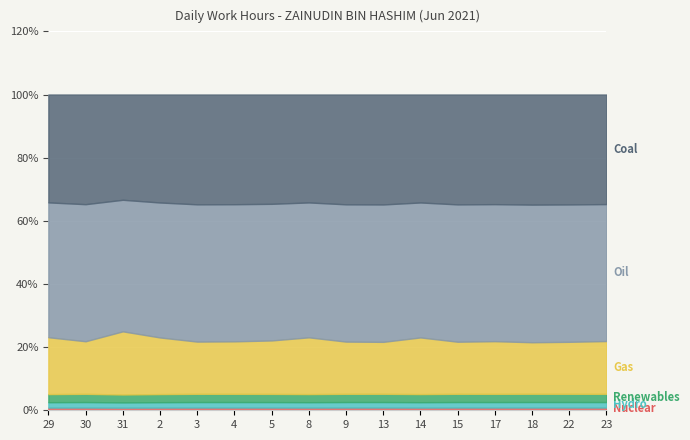

What is the label of the 12th point from the right?

3